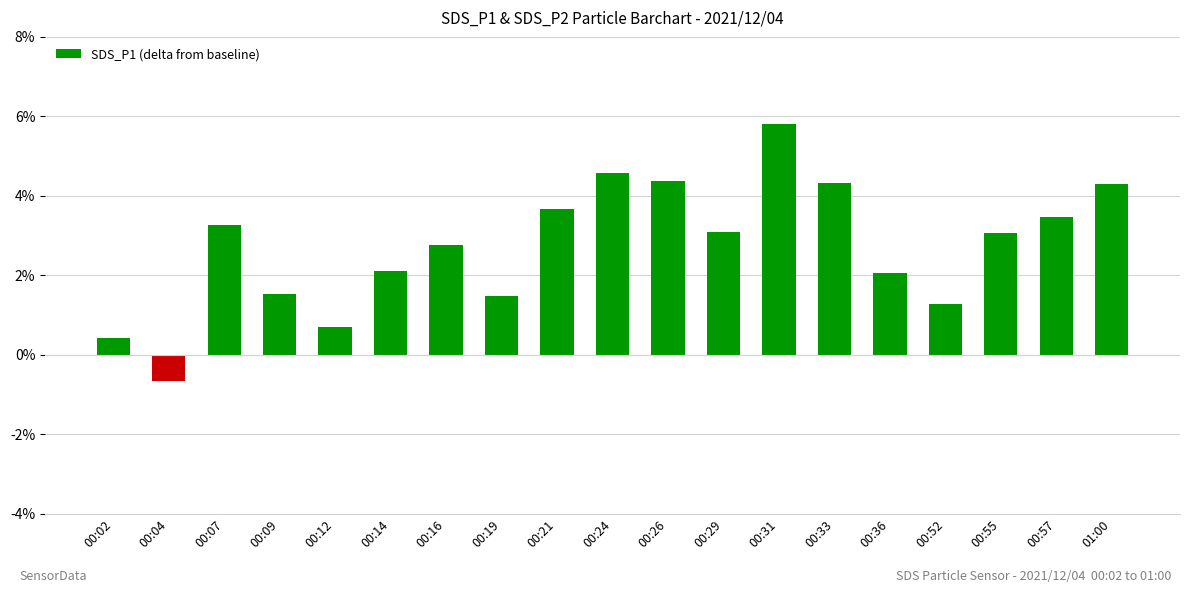

What is the ratio of the value at 00:55 to the value at 00:21?

0.8